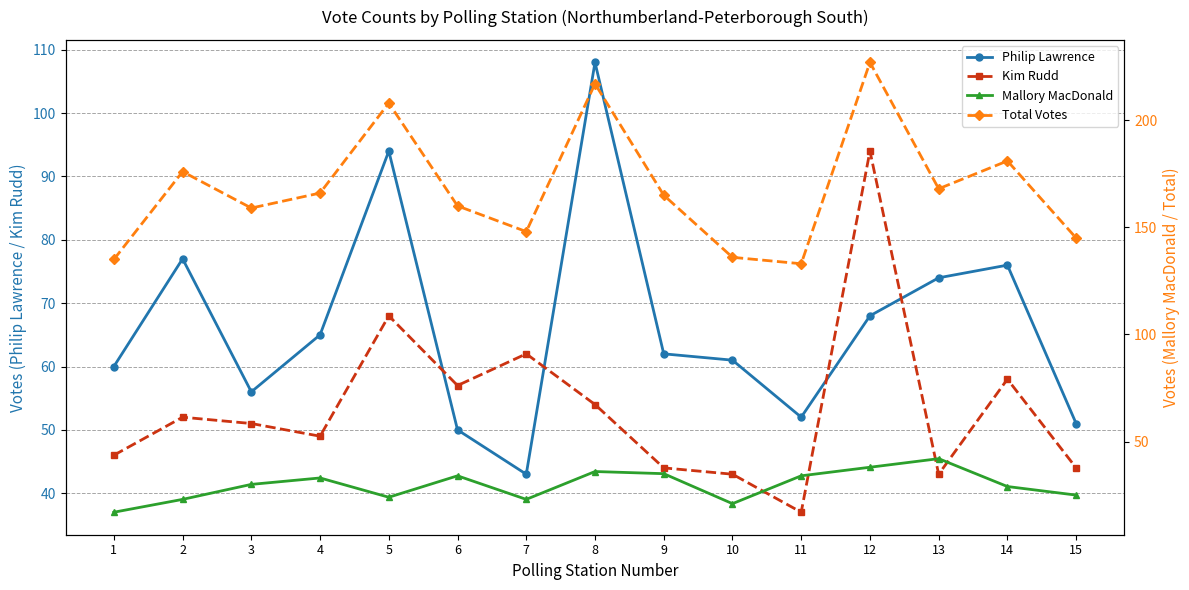

How many interior local valleys does the Philip Lawrence series have?

3